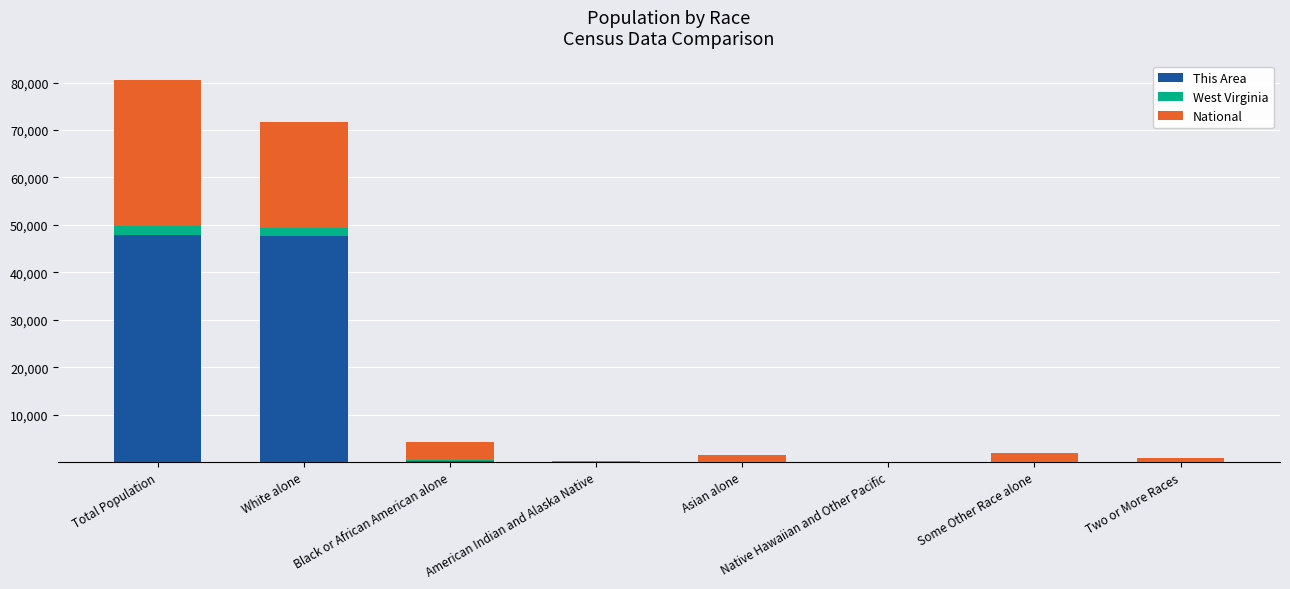

The value of This Area at American Indian and Alaska Native is 0.0. True or false?

True